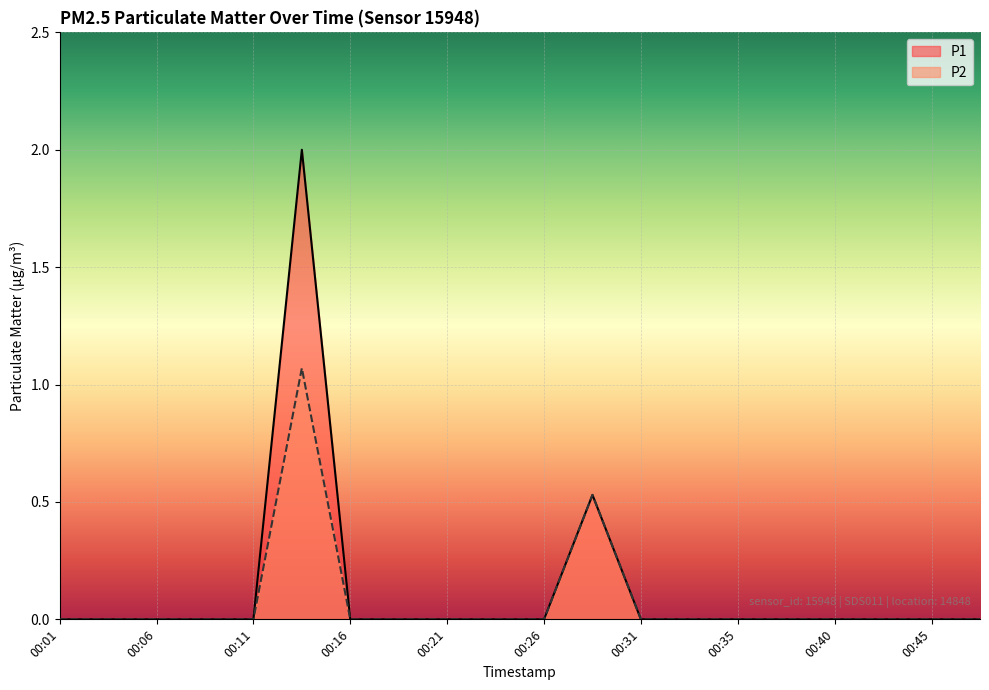

Which has a higher value, 00:06 or 00:40?

00:06